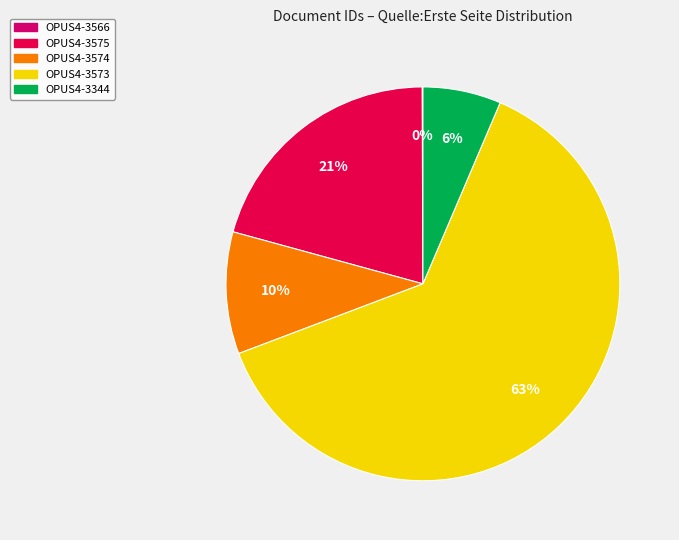

To the nearest percent, what is the difference between the largest and smallest slice percentages?

63%